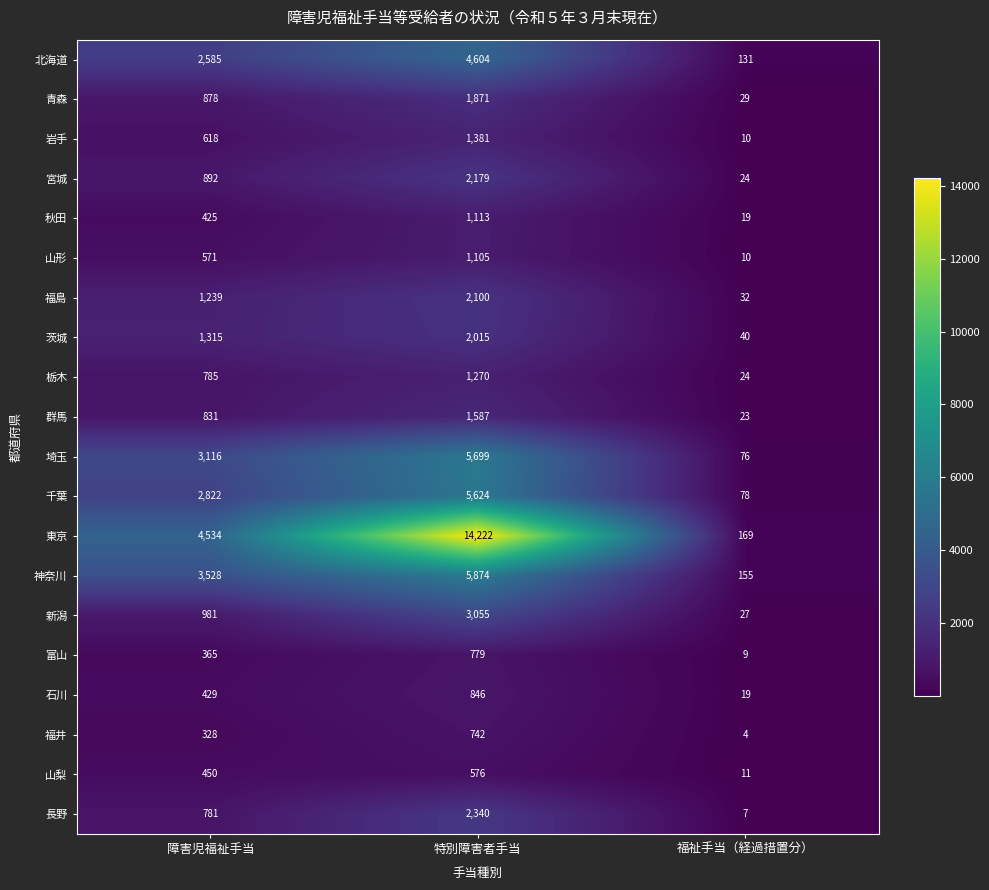

What is the difference between the highest and lowest values at 福祉手当（経過措置分）?

165